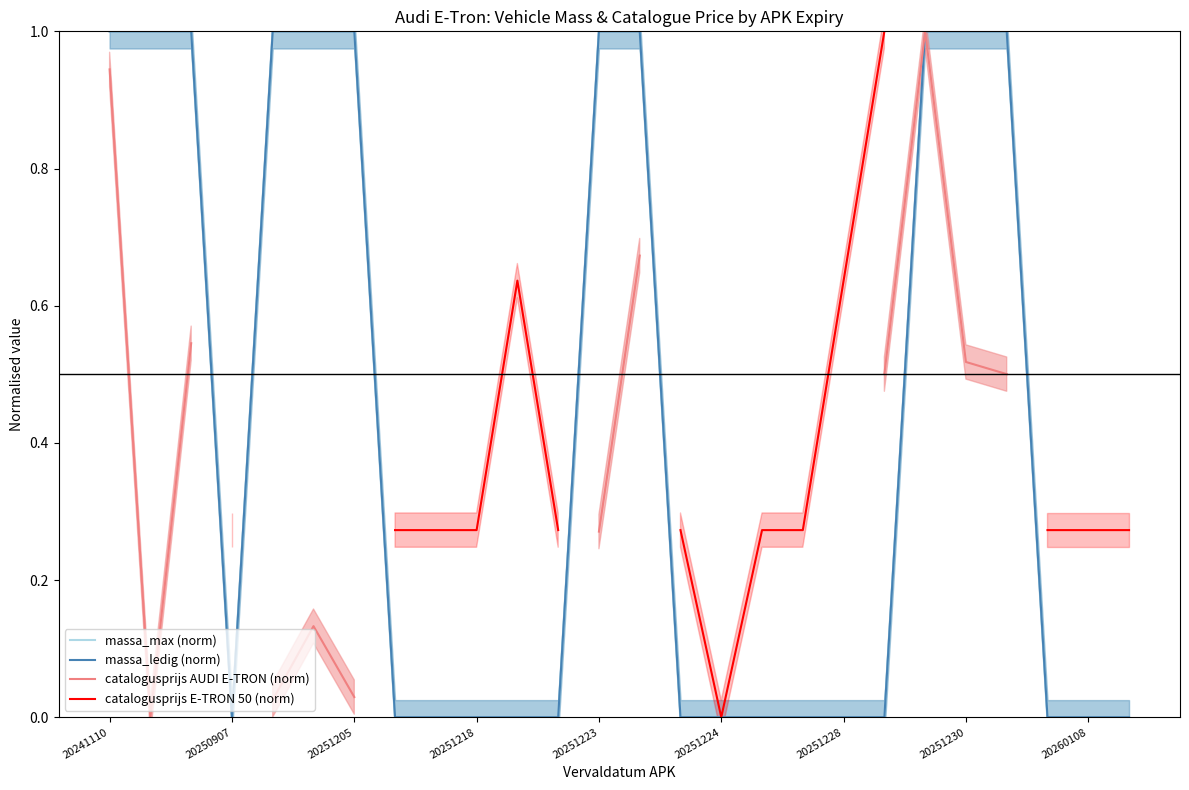

Where is the first local maximum for catalogusprijs E-TRON 50 (norm)?

10